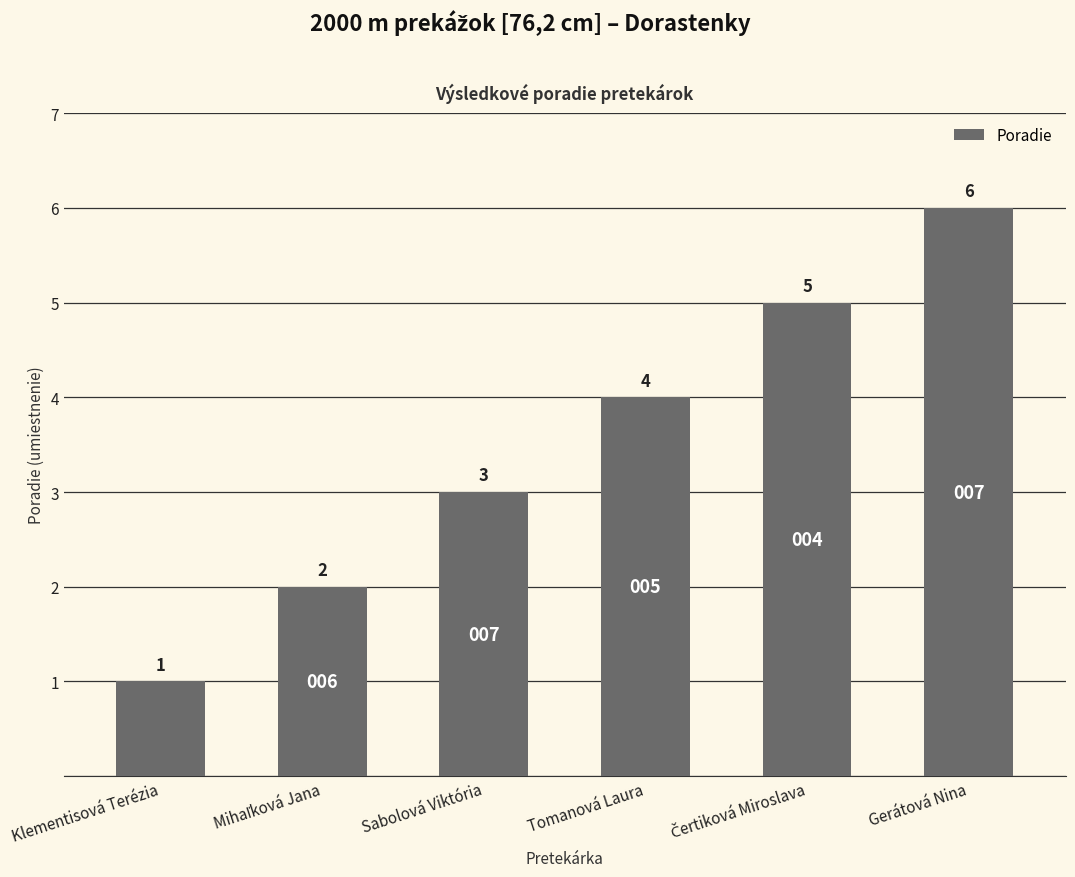

How many data points are less than 4?

3